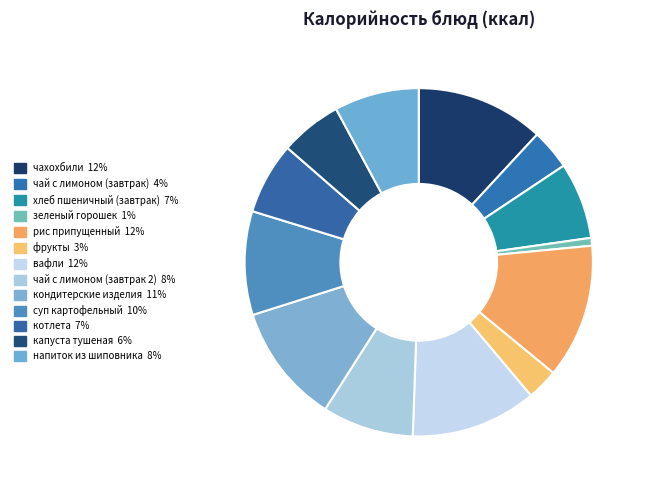

What percentage is the чай с лимоном (завтрак 2) slice, to the nearest percent?

8%